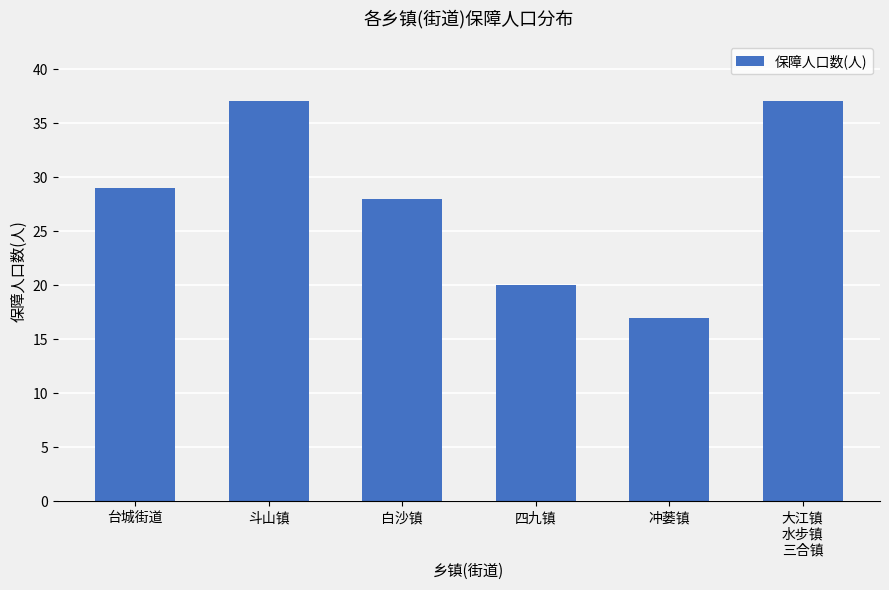

The chart shows a value of 25 at 冲蒌镇. True or false?

False